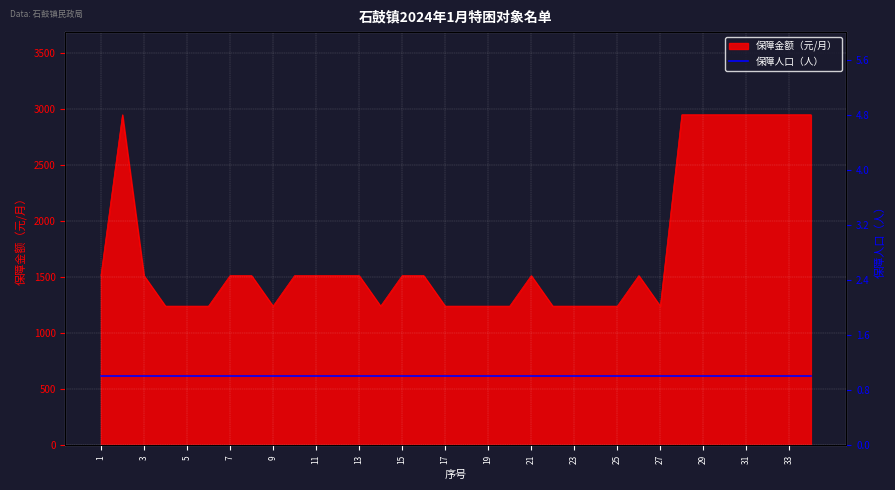

The chart shows a value of 386 at 13. True or false?

False